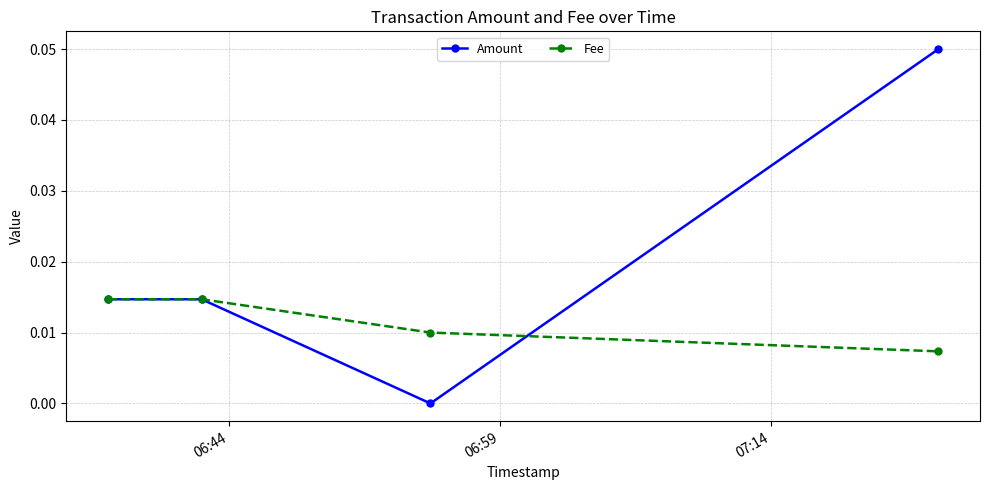

List the series in order of their overall mean, lowest first.

Fee, Amount